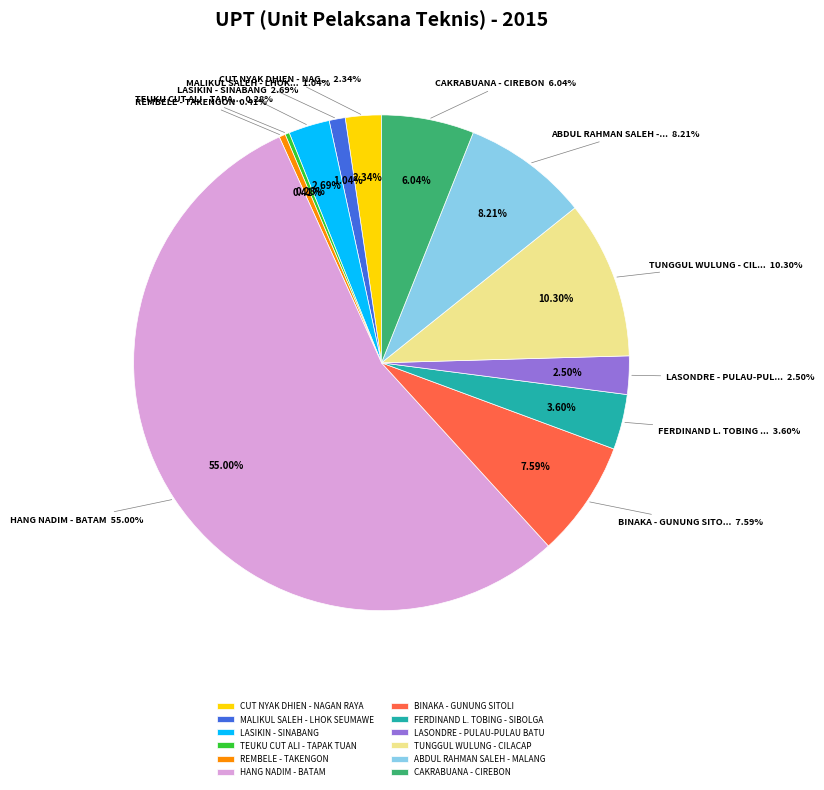

How many slices are in this pie chart?

12